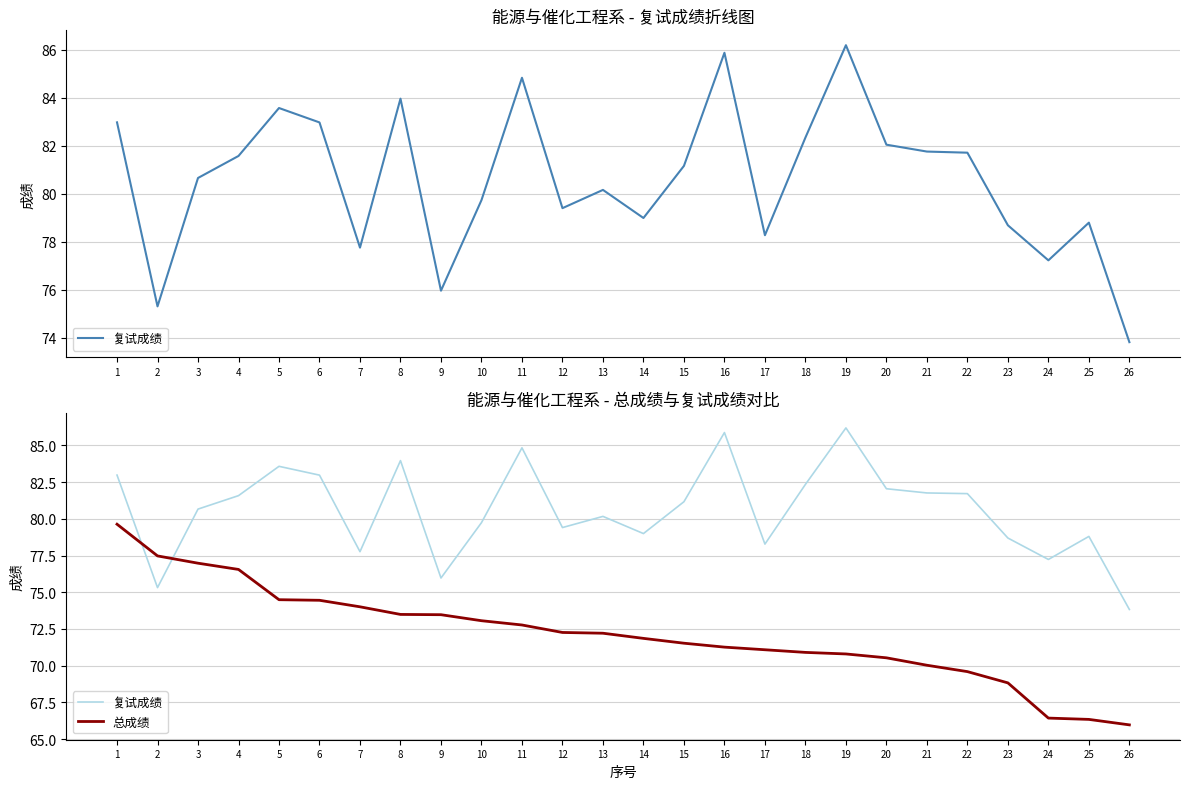

How many data points in 总成绩 are less than 72?

13